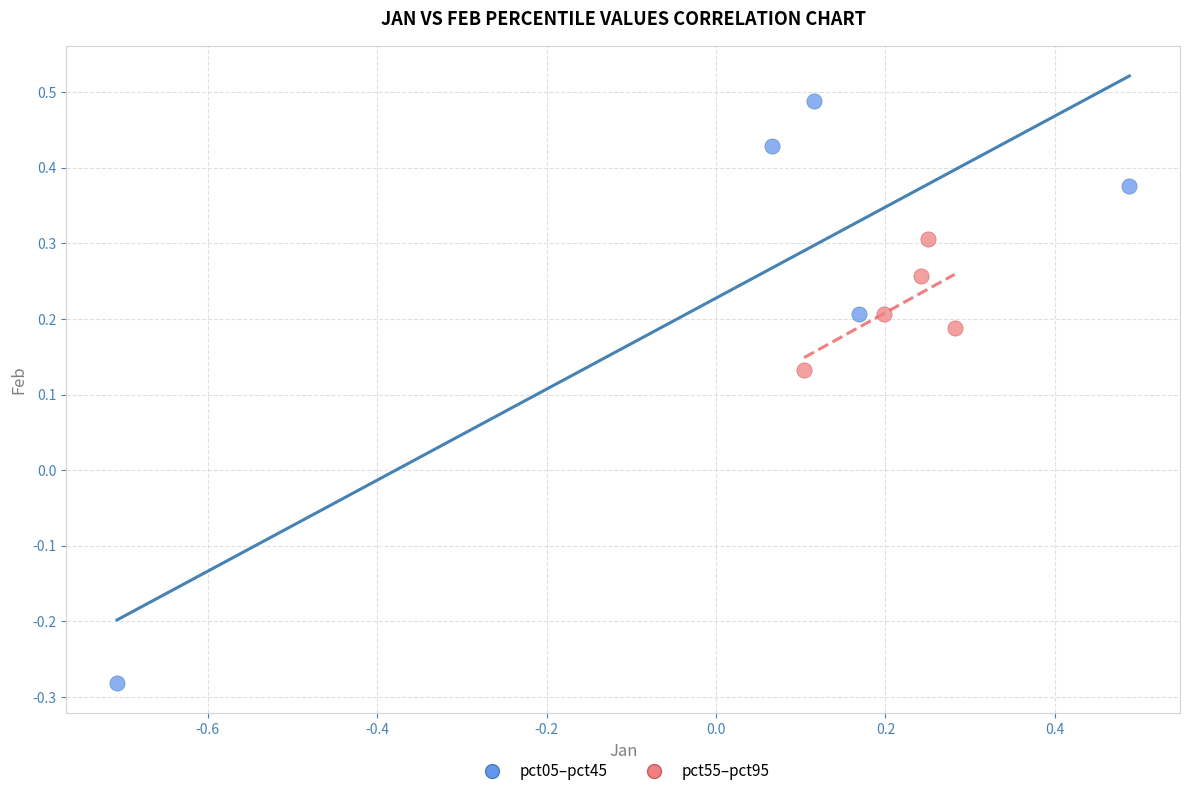

Which series has the widest spread of Y values?

pct05–pct45